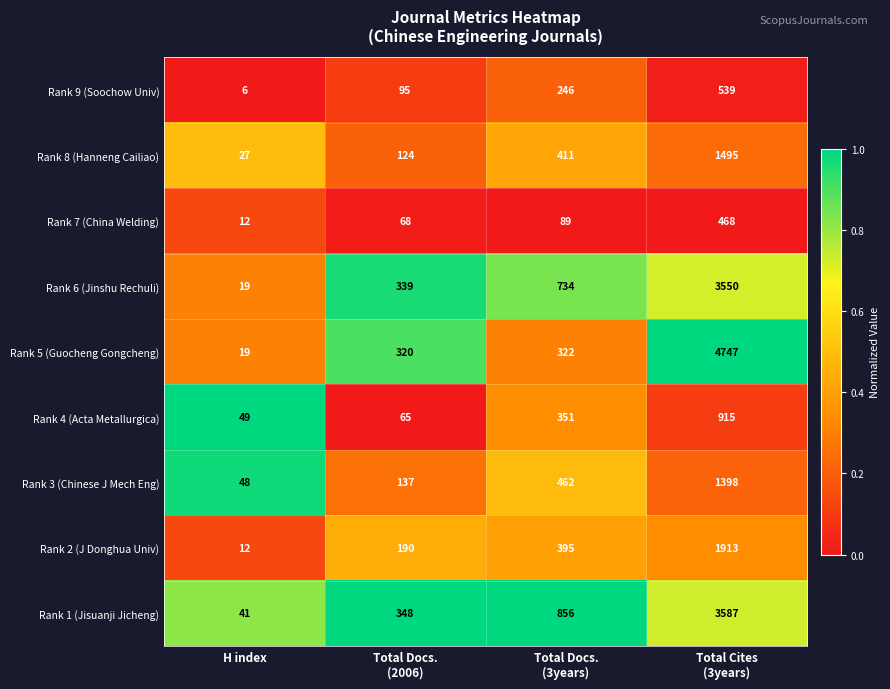

Which category has the lowest value across all series?

H index